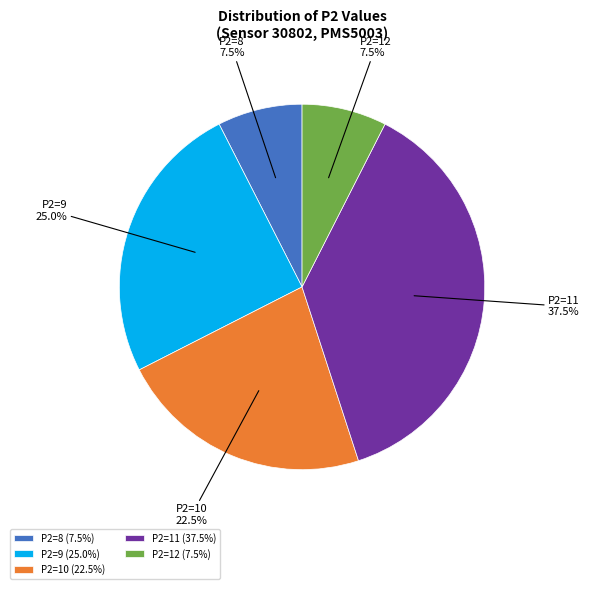

What percentage is NOT represented by P2=12?

92.5%